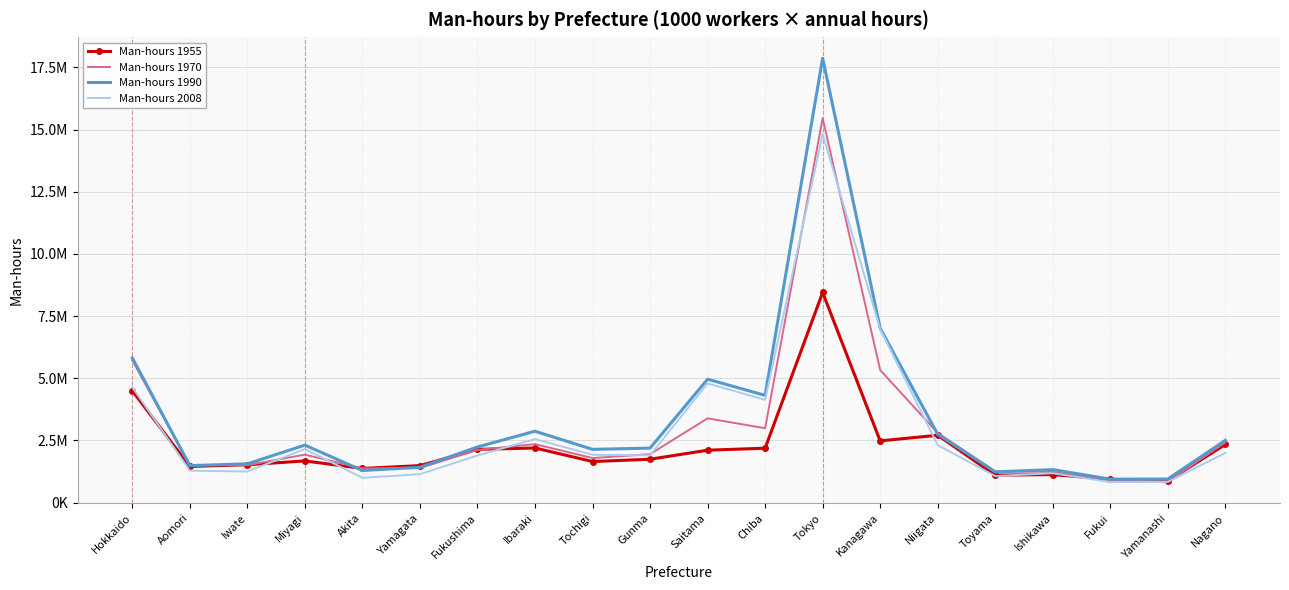

At Toyama, list the series in order from smallest to largest.

Man-hours 2008, Man-hours 1955, Man-hours 1990, Man-hours 1970